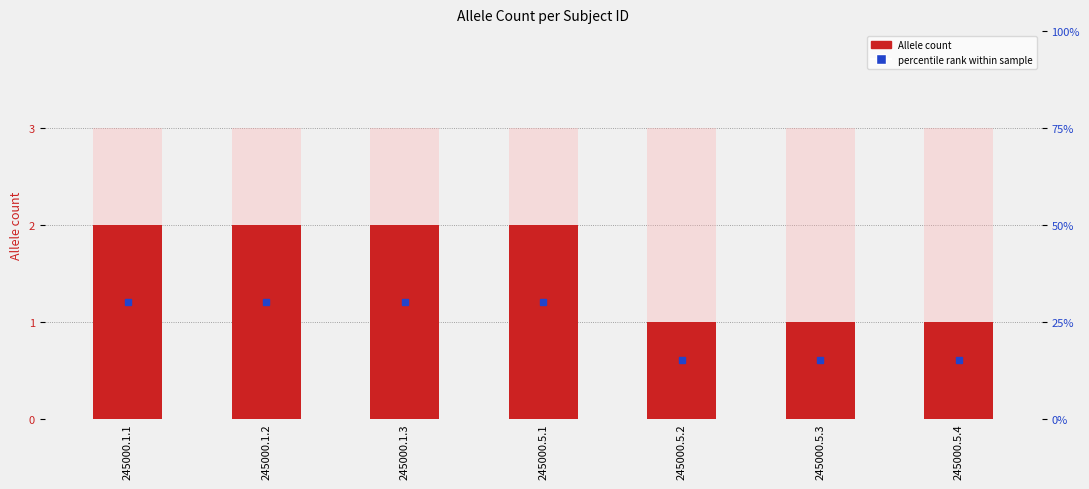

What is the greatest value displayed?

2